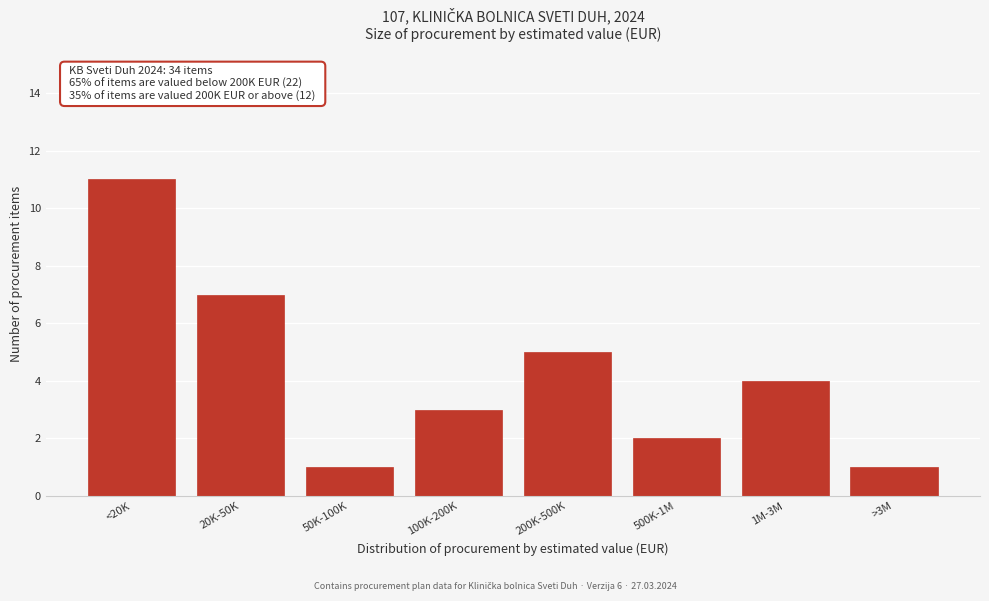

Reading left to right, list all the values displayed in this chart.

11	7	1	3	5	2	4	1